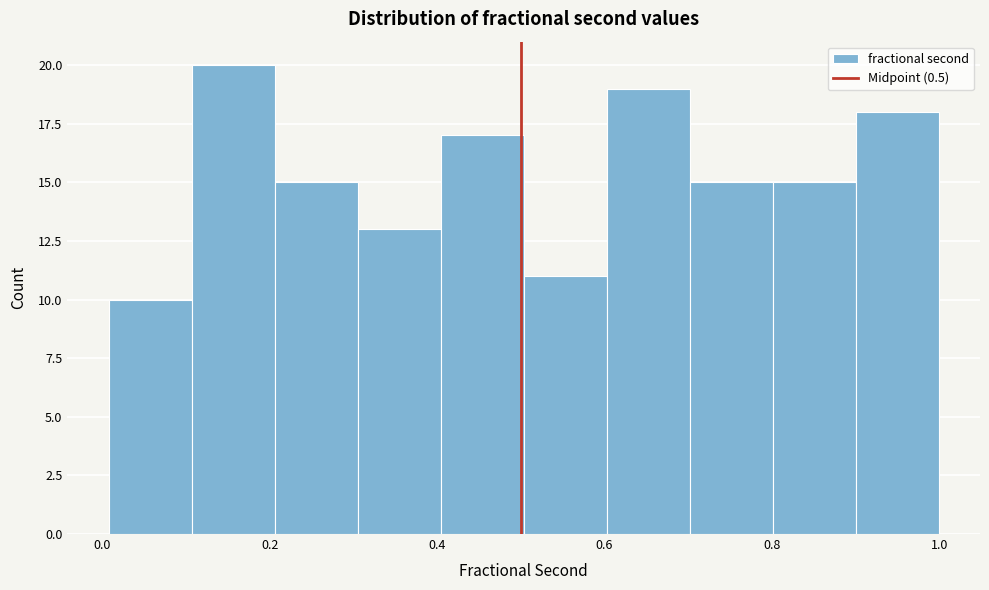

What is the height of the bar covering 0.1 to 0.2 on the x-axis? Neither the bar edges nor the heights are printed on the chart, so give them approximately, as read against the axes.

20